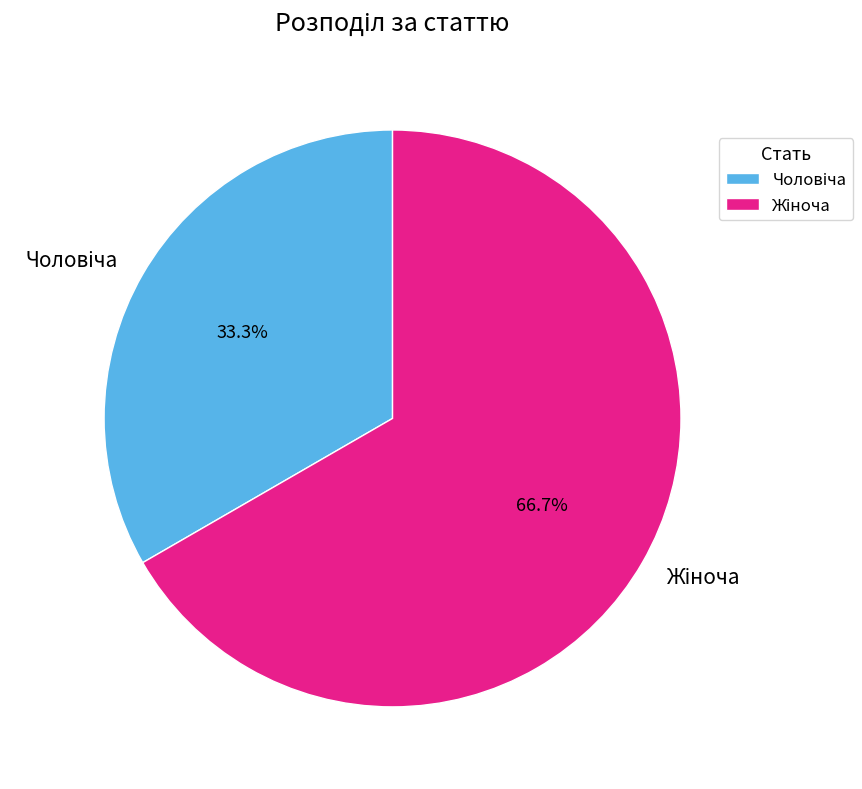

Is there any slice that represents more than half of the pie?

Yes